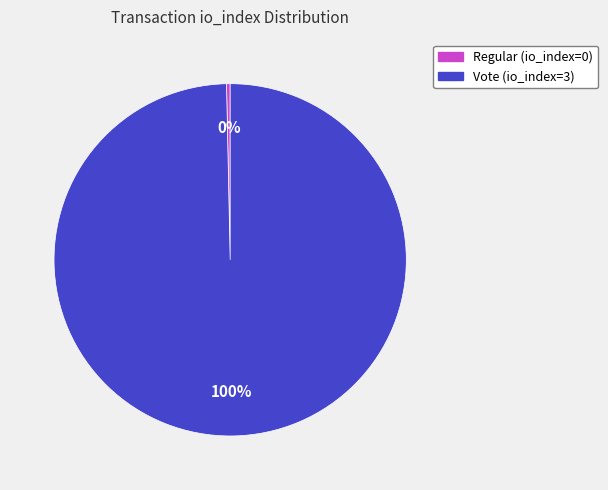

Which slice represents more than half of the pie?

Vote (io_index=3)